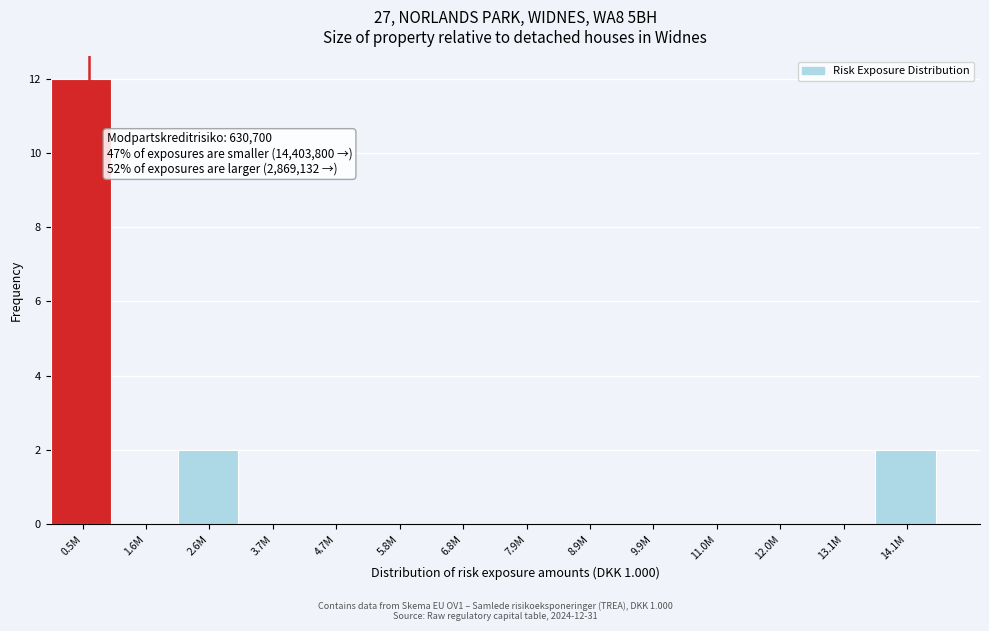

Reading left to right, transcribe all the data shown in this chart.

0.5M=12	1.6M=0	2.6M=2	3.7M=0	4.7M=0	5.8M=0	6.8M=0	7.9M=0	8.9M=0	9.9M=0	11.0M=0	12.0M=0	13.1M=0	14.1M=2